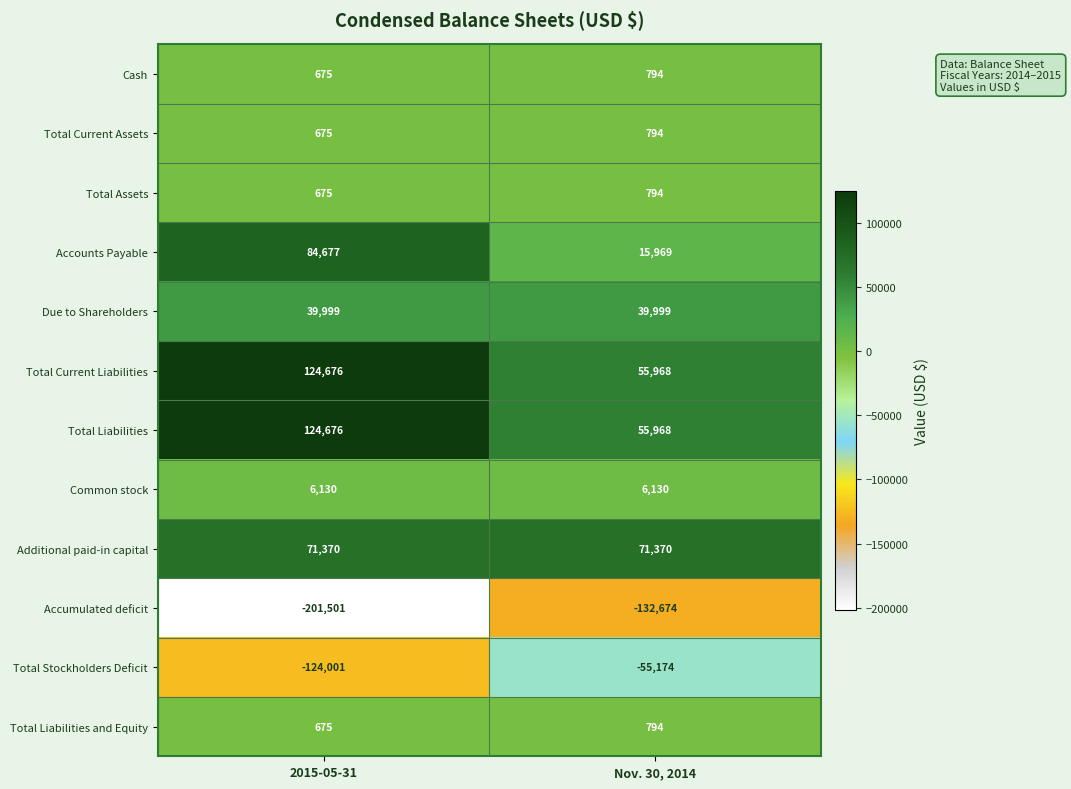

At which label is Total Current Assets closest to 734?

2015-05-31